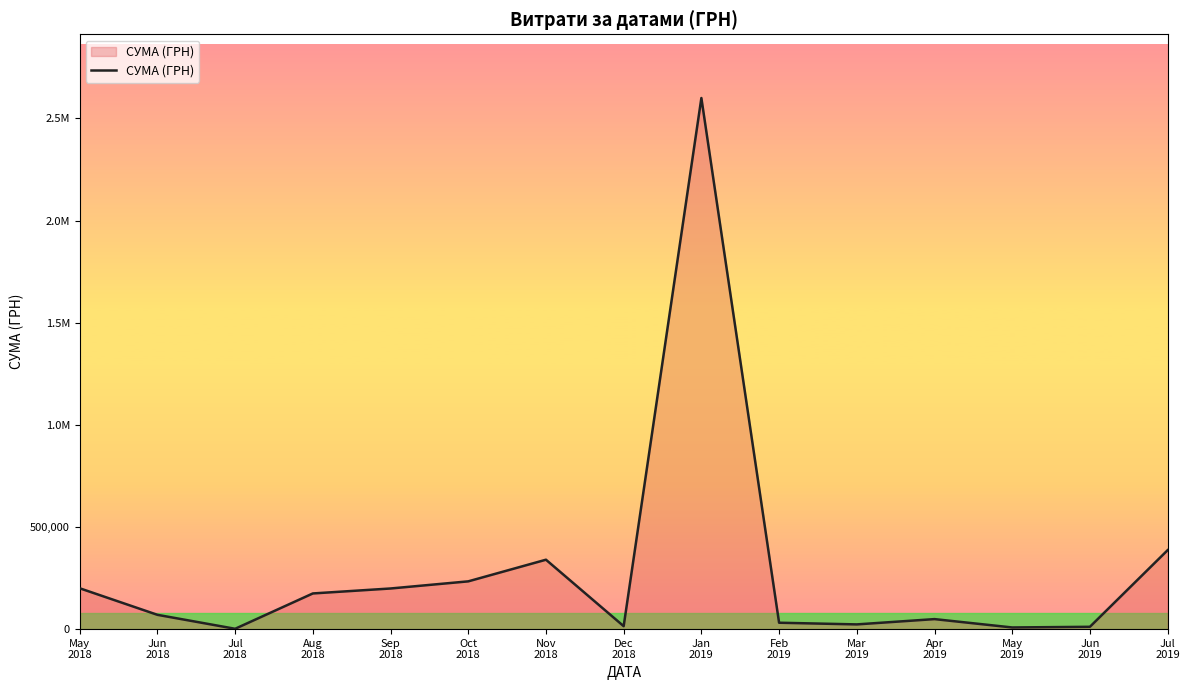

True or false: the data has more than 2 interior local peaks.

True